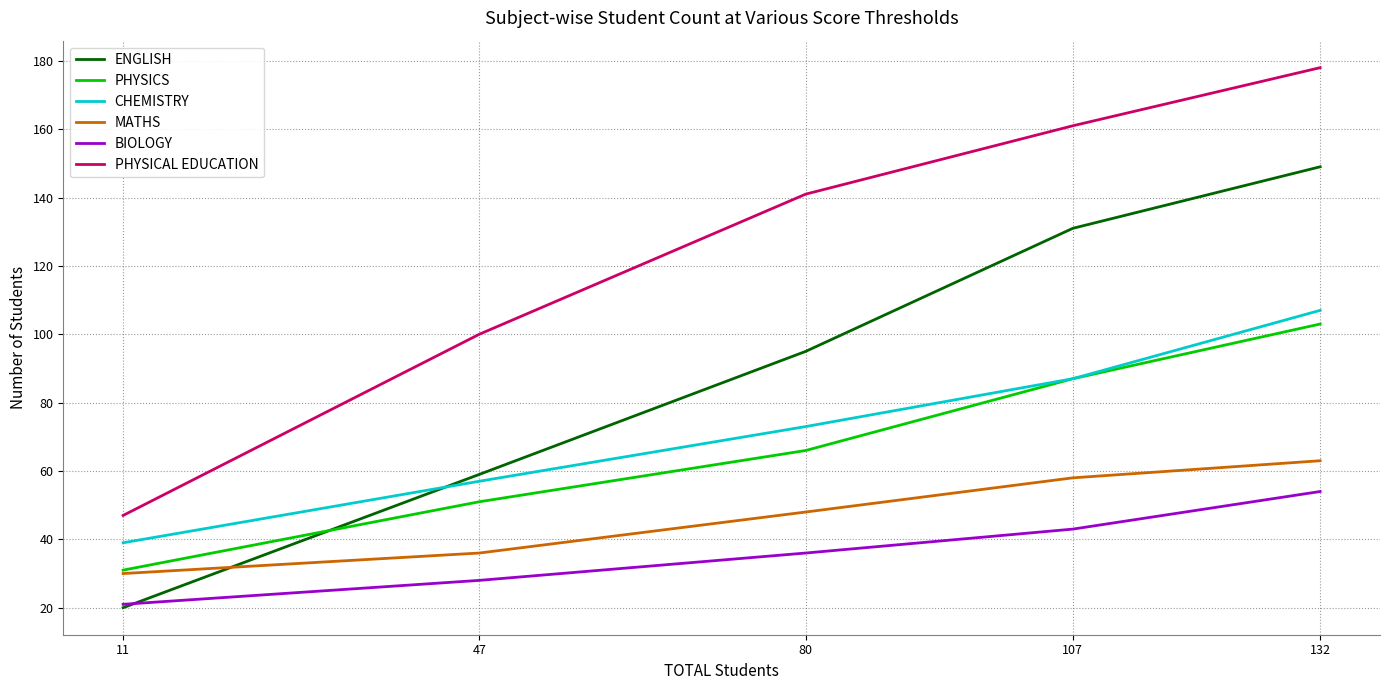

What is the lowest value of the BIOLOGY series?

21